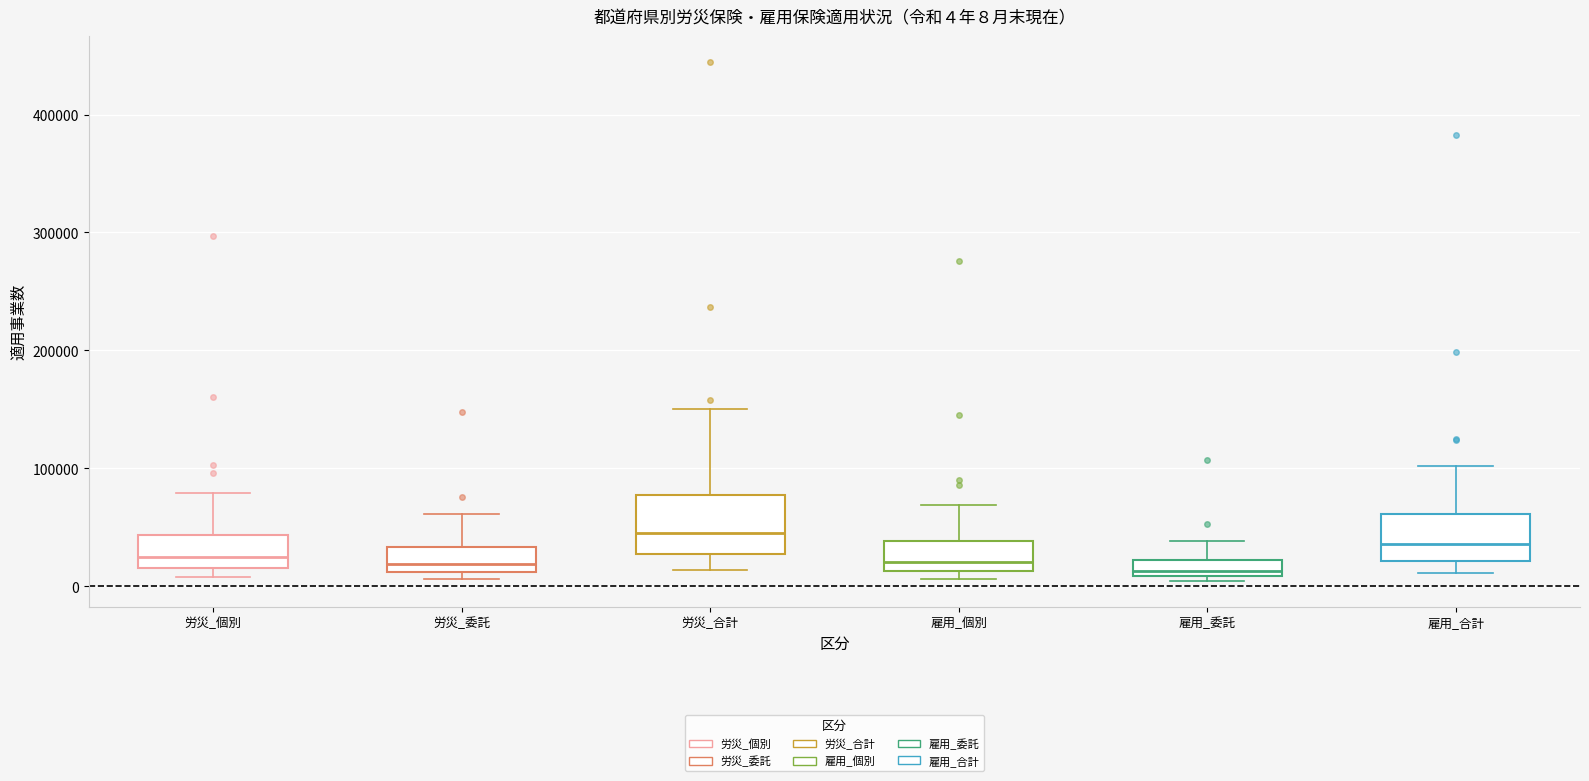

Comparing the boxes themselves (not the whiskers), which one is the tallest?

労災_合計